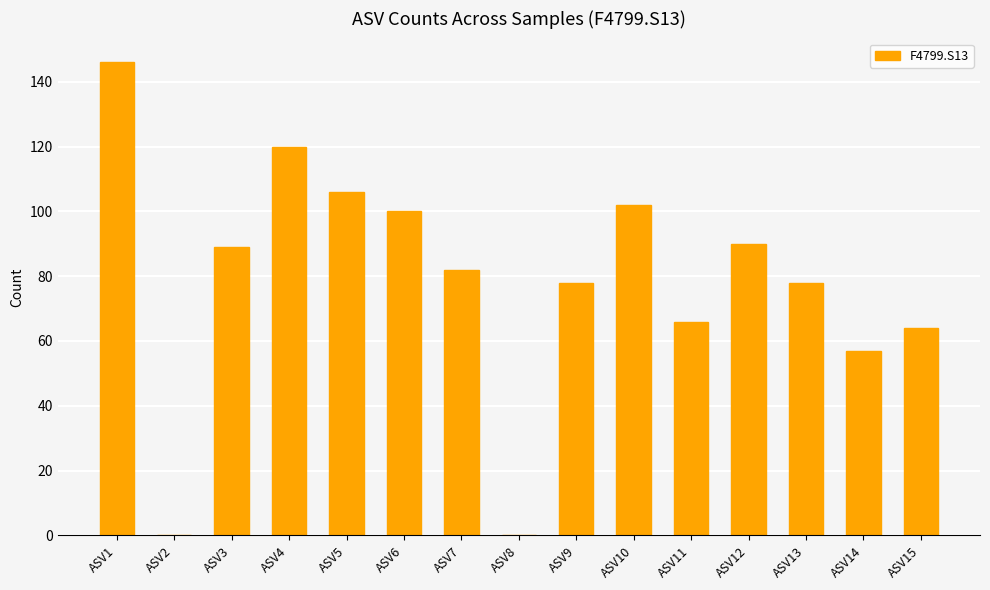

What is the ratio of the value at ASV4 to the value at ASV12?

1.3